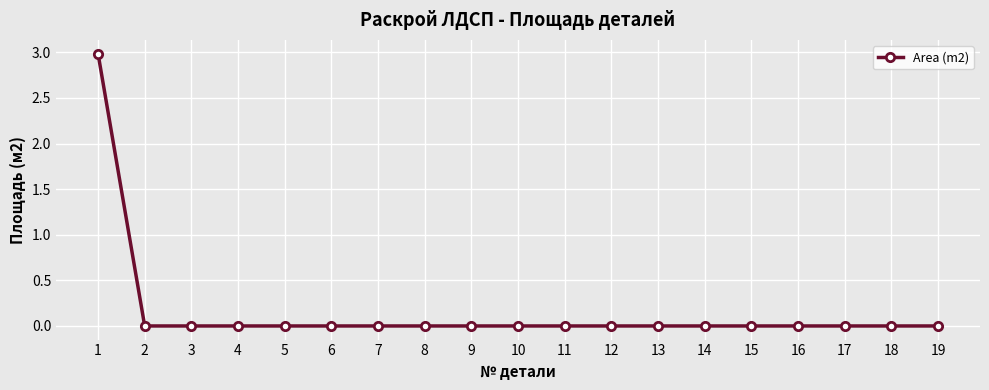

Reading right to left, extract all data points from this chart.

19=0.0	18=0.0	17=0.0	16=0.0	15=0.0	14=0.0	13=0.0	12=0.0	11=0.0	10=0.0	9=0.0	8=0.0	7=0.0	6=0.0	5=0.0	4=0.0	3=0.0	2=0.0	1=3.0